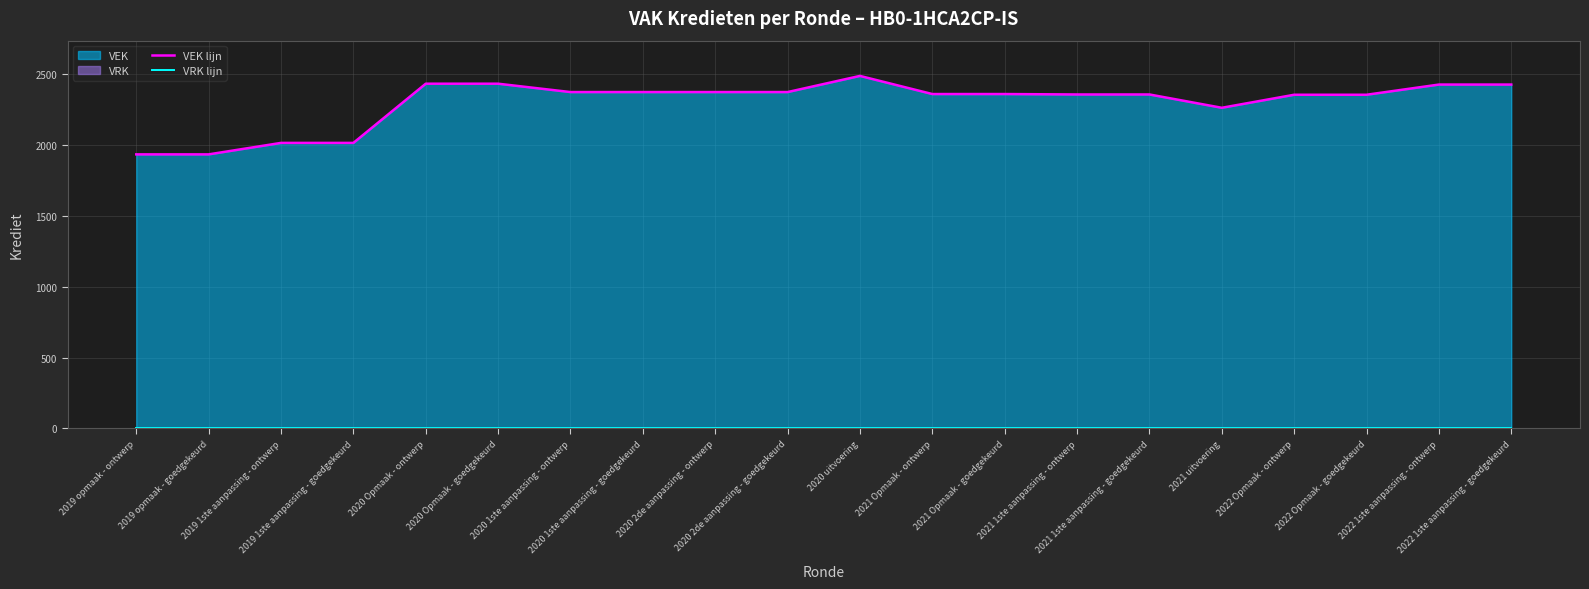

True or false: VRK lijn and VEK lijn cross at least once.

False